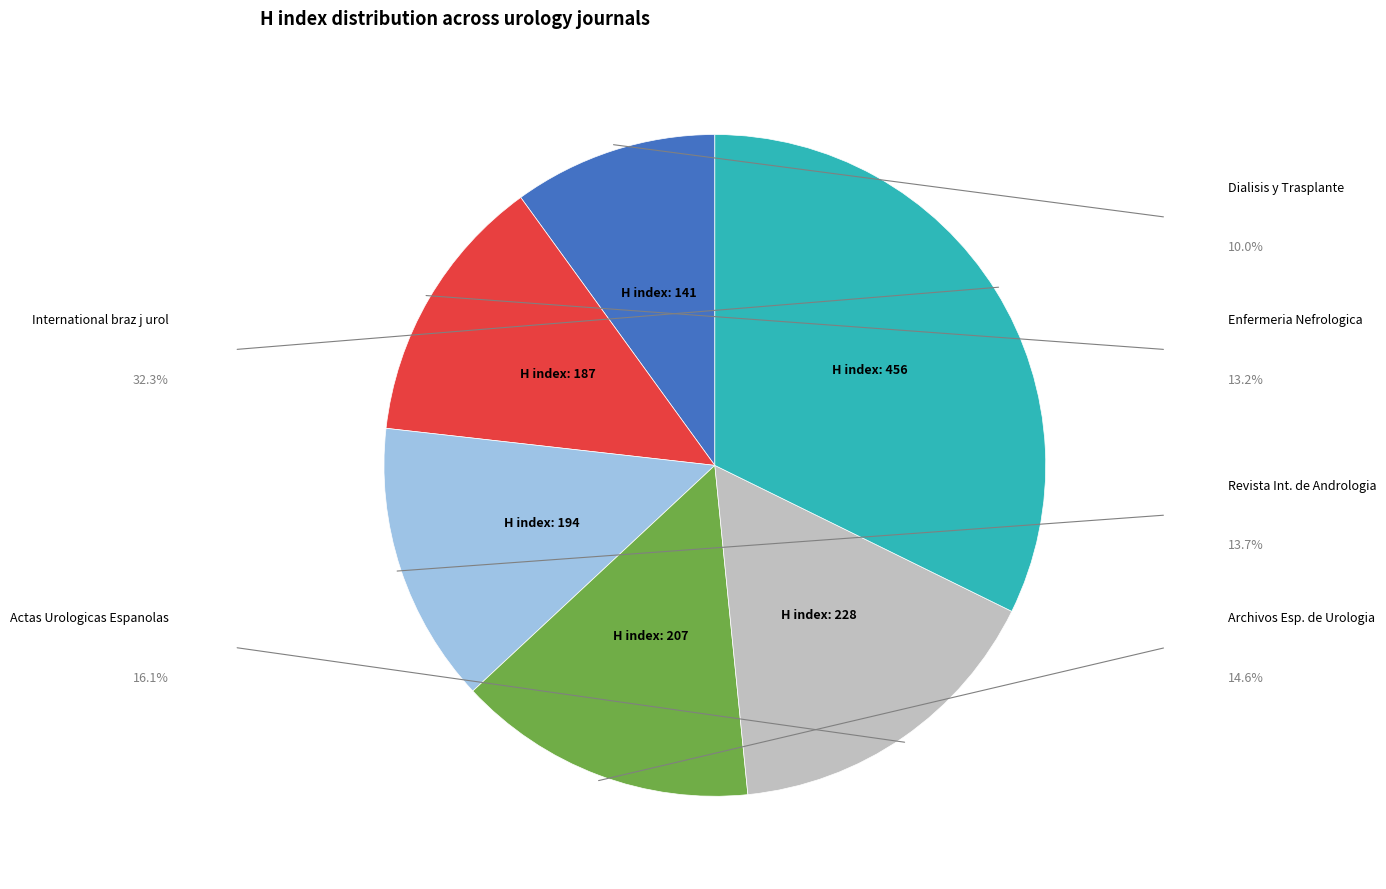

Is there any slice that represents more than half of the pie?

No